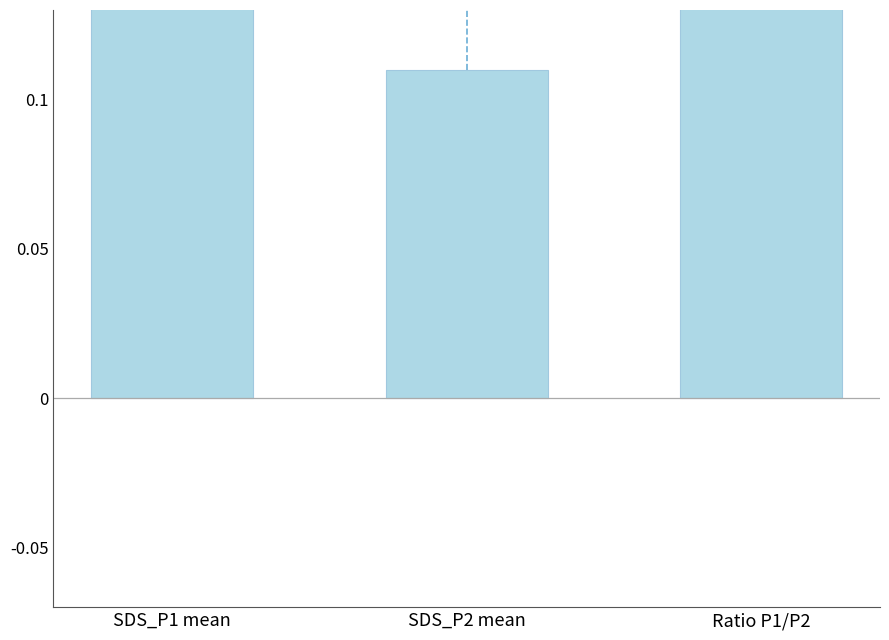

What is the label of the 2nd bar from the right?

SDS_P2 mean